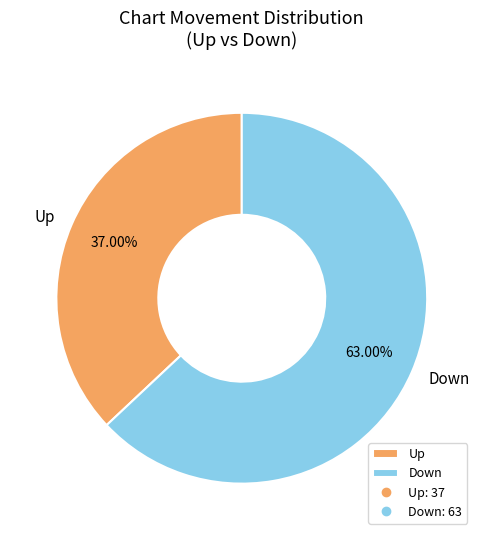

To the nearest percent, what portion does Down represent?

63%